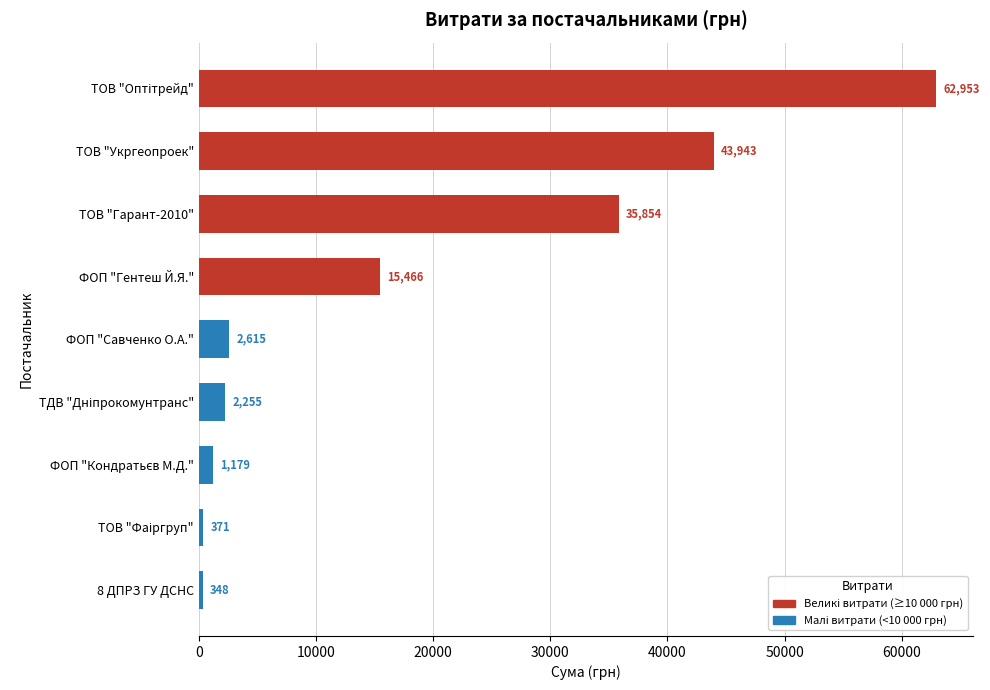

Where is the data nearest to the value 31650?

ТОВ "Гарант-2010"